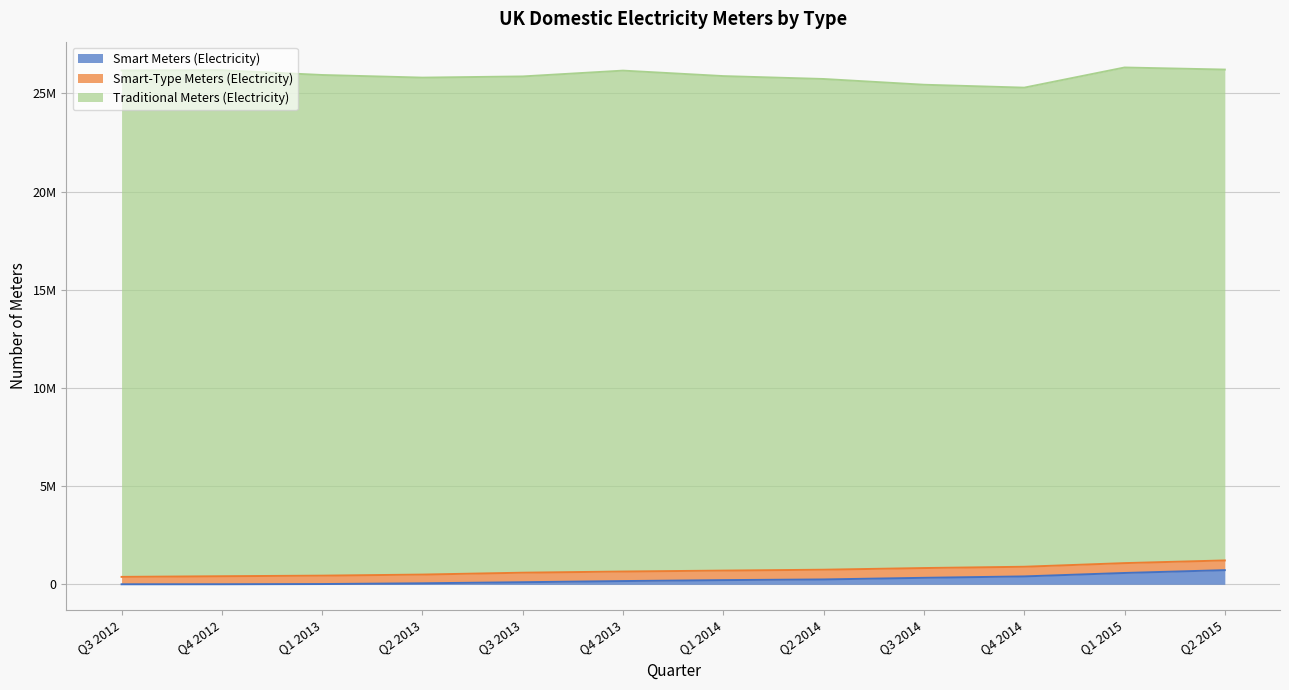

The Smart Meters (Electricity) series shows 719368 at Q2 2015. True or false?

True